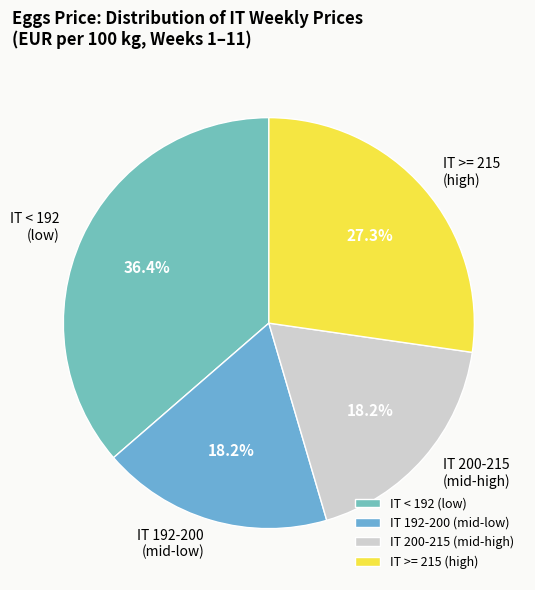

What is the ratio of the value at IT >= 215 (high) to the value at IT 192-200 (mid-low)?

1.5